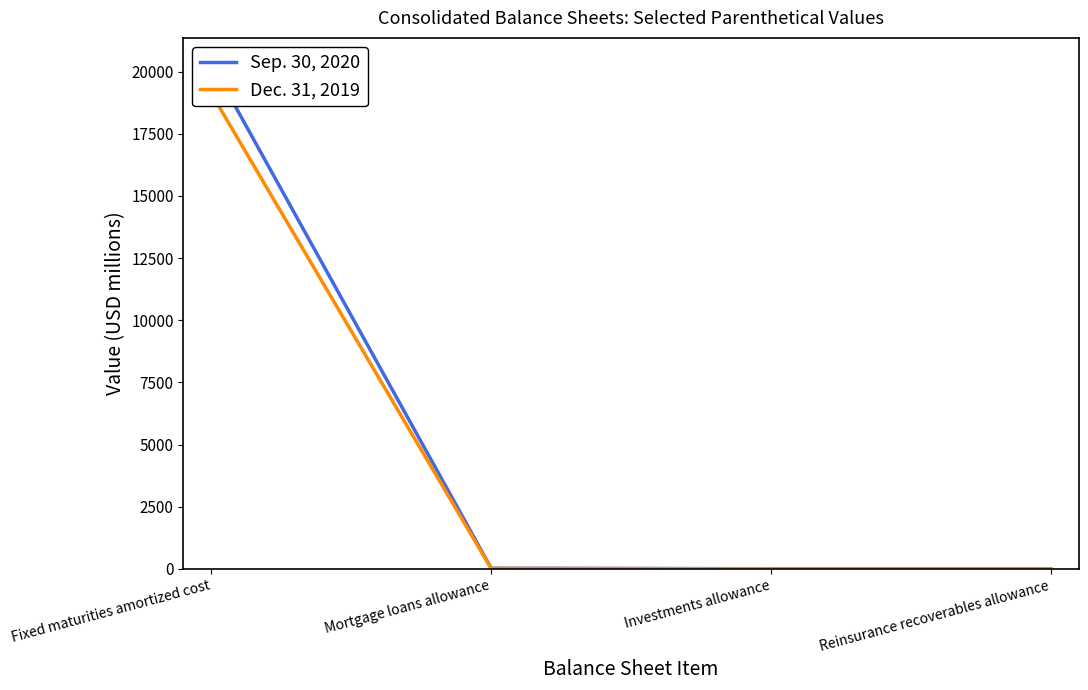

What is the average value of the Sep. 30, 2020 series?

5095